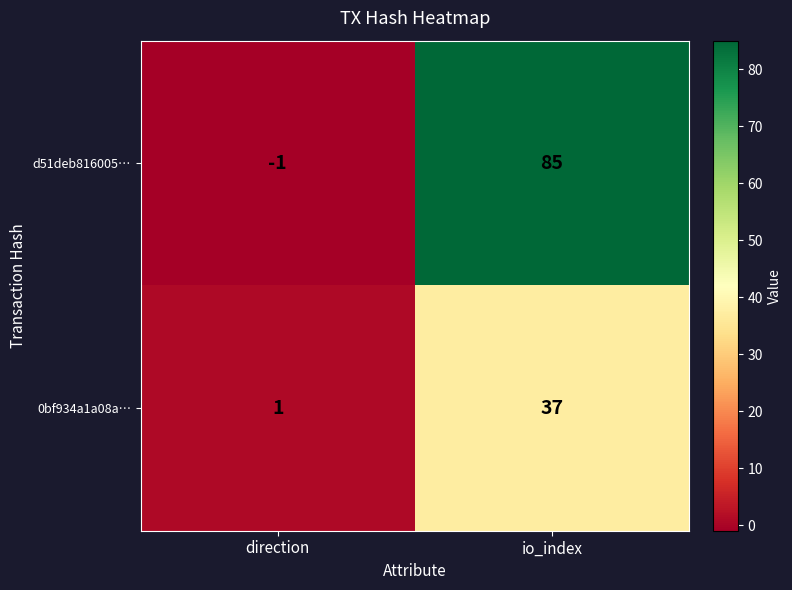

At which label is d51deb816005… closest to 42?

direction